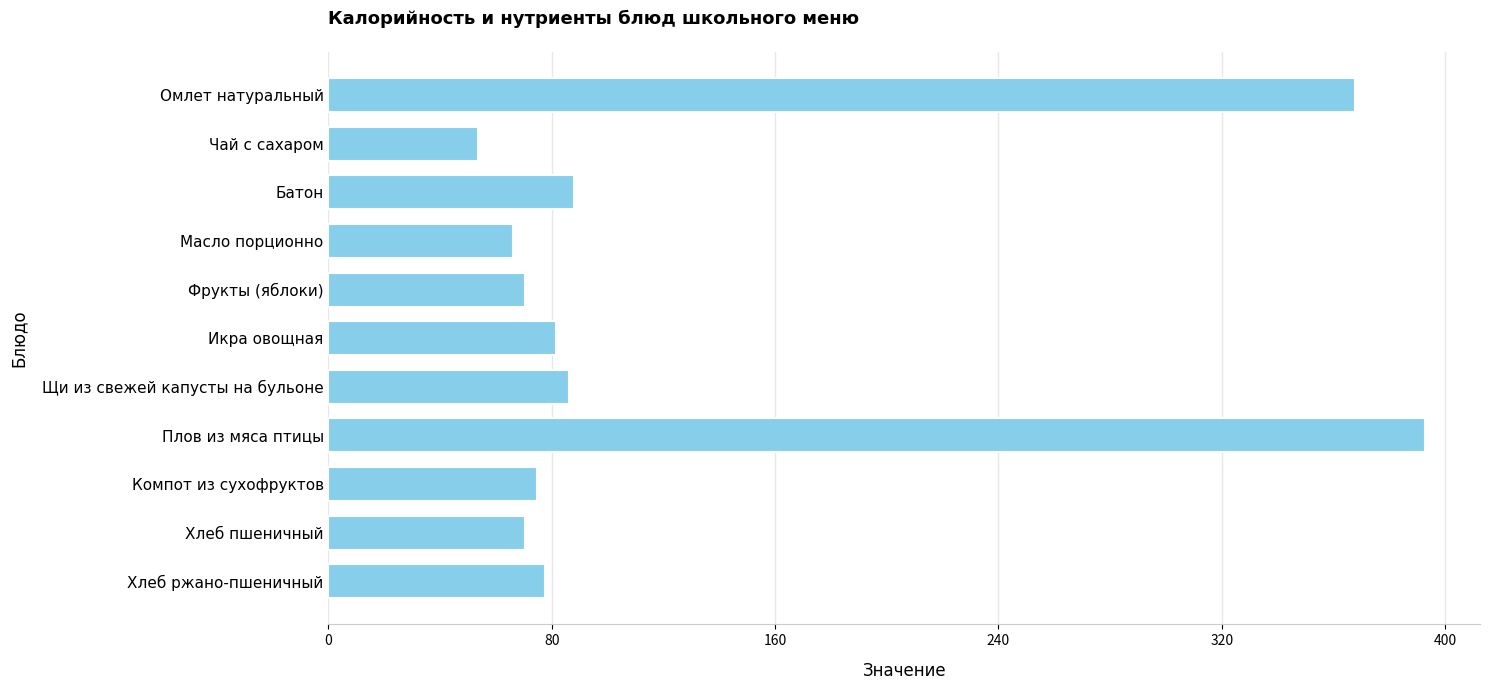

Count the number of values greater than 77.

6